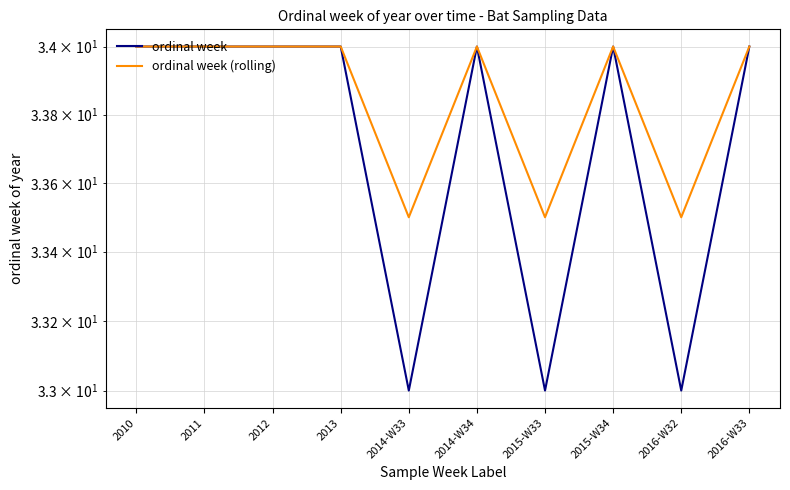

True or false: ordinal week and ordinal week (rolling) cross at least once.

False